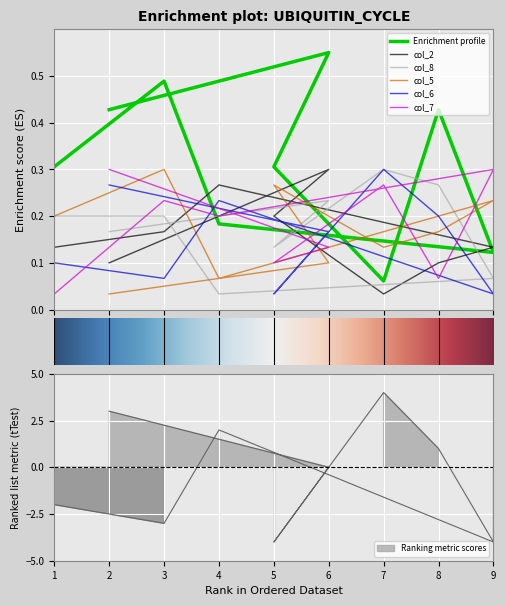

How many times do col_7 and col_6 cross each other?

7